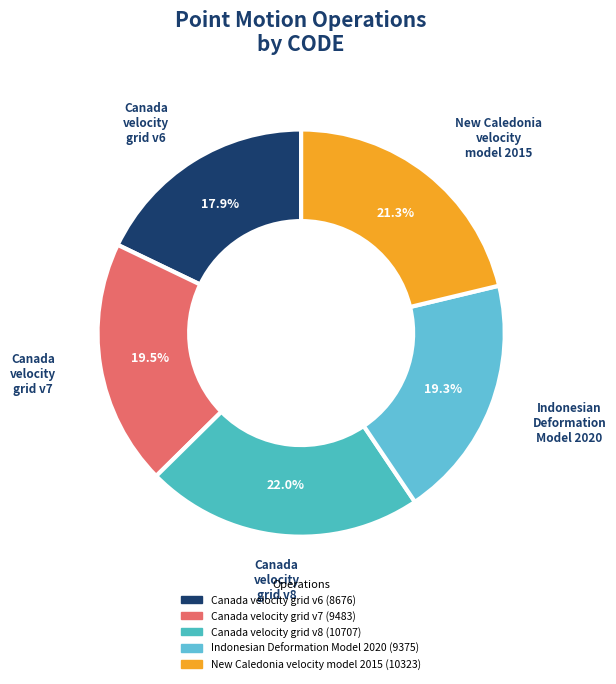

Which category has the biggest portion of the pie?

Canada velocity grid v8